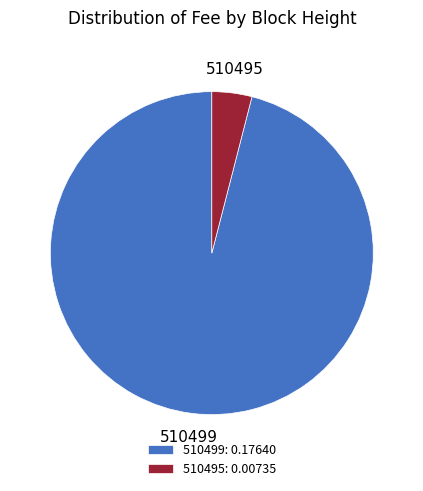

Which slice is the smallest?

510495